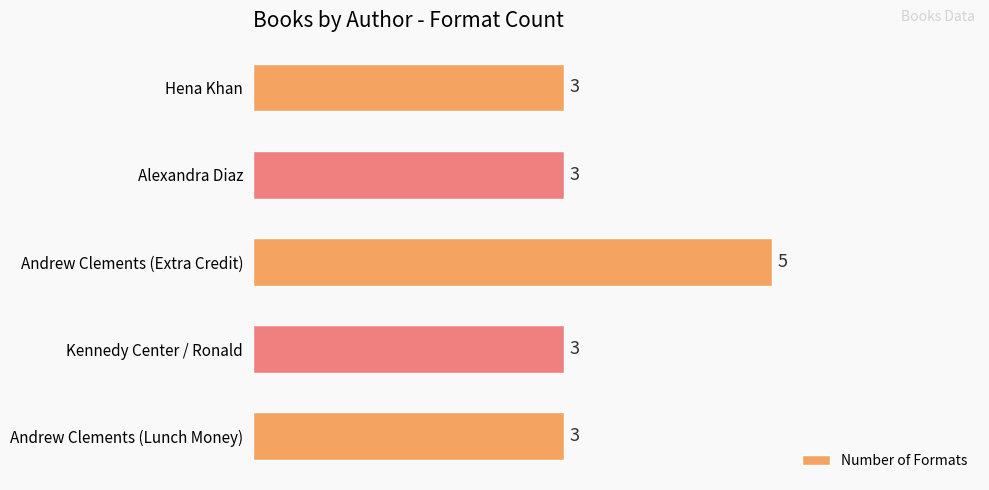

What is the value of the 2nd bar from the top?

3